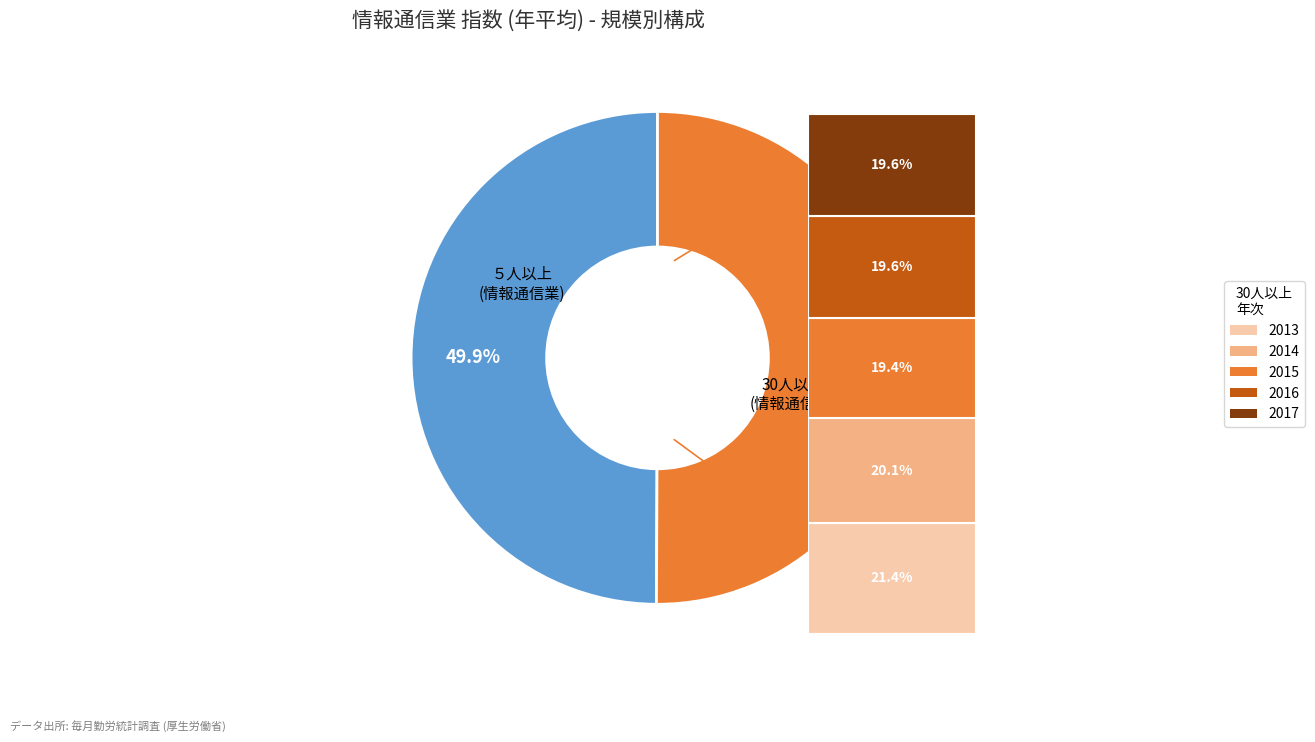

Does any single category account for the majority?

Yes